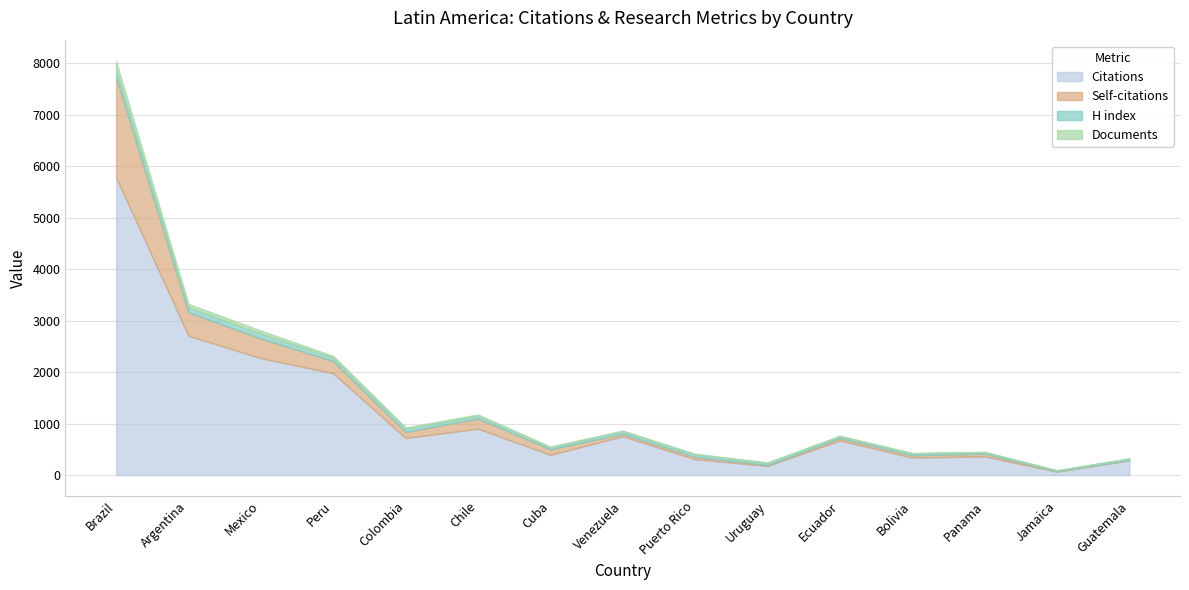

What is the smallest value displayed?

4